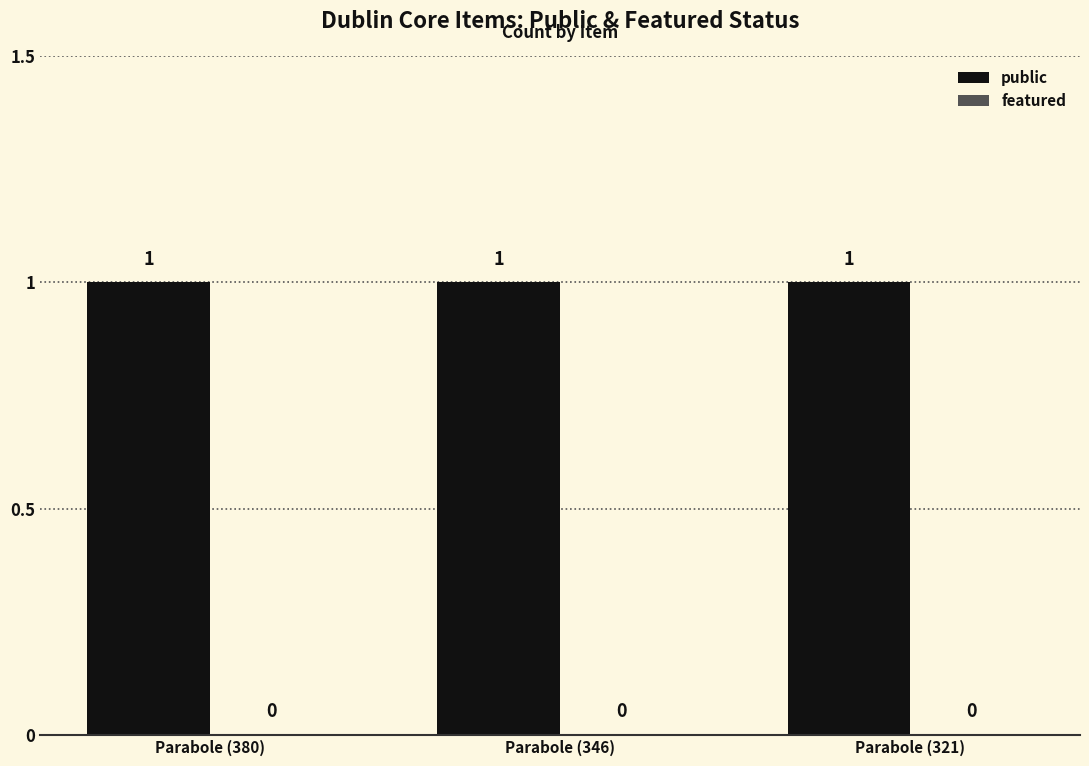

True or false: public has a value of 1 at Parabole (346).

False